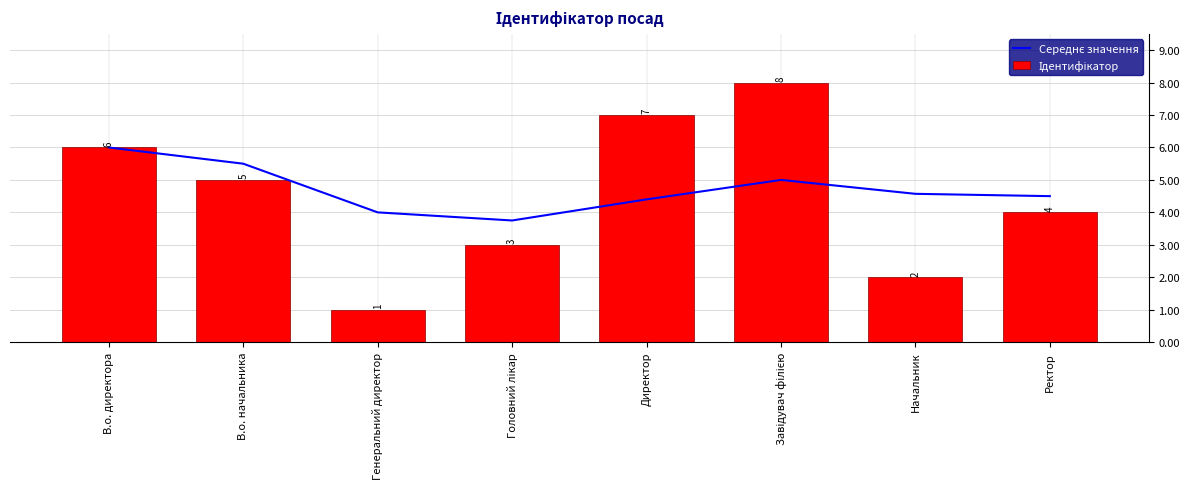

At which category is the sum across all series the highest?

Завідувач філією